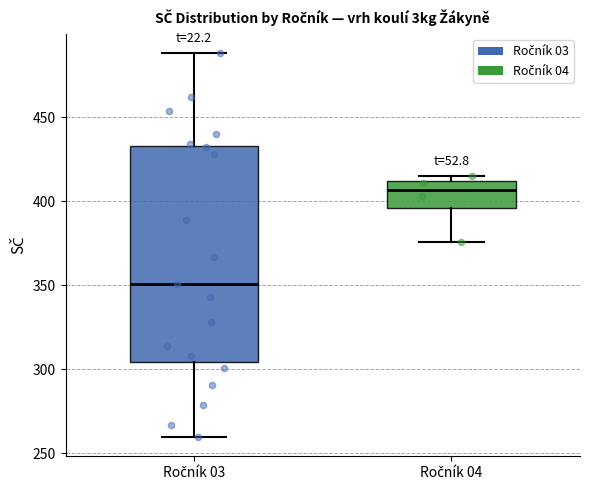

Reading left to right, read every box against the y-axis: the position of its median line, the range the box covers, and the ends of its whiskers. The values are not printed on the chart, so give them approximately, as read against the axis.

Ročník 03: median 350, box 305 to 435, whiskers 260 to 490
Ročník 04: median 405, box 395 to 410, whiskers 375 to 415